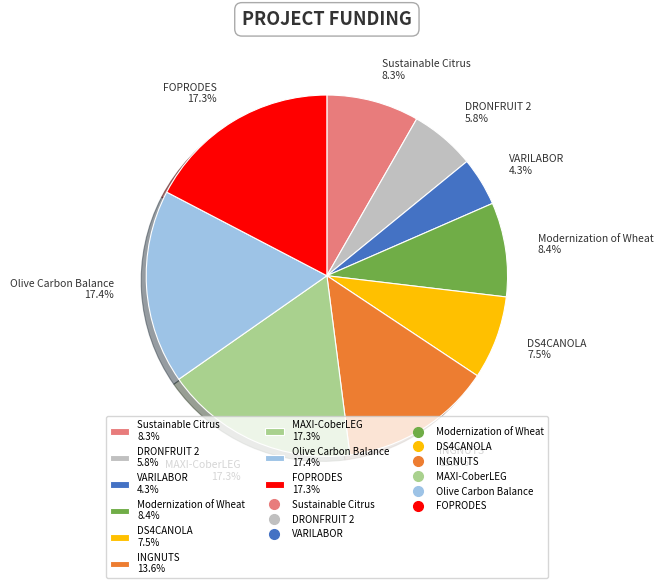

How much of the chart is everything except VARILABOR 4.3%?

95.7%